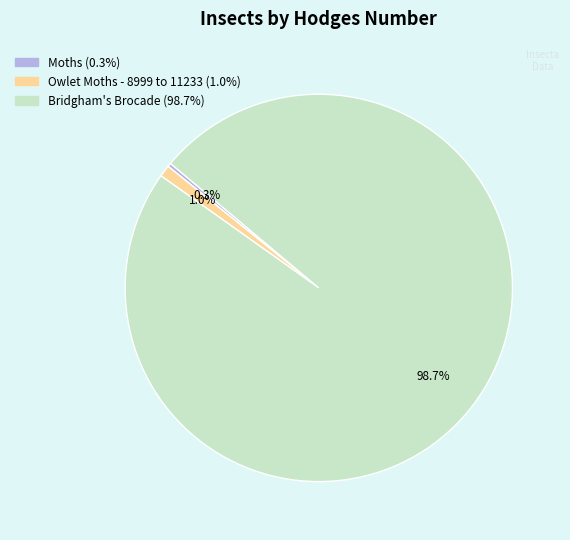

Combined, what portion of the pie is Moths and Bridgham's Brocade?

99.0%